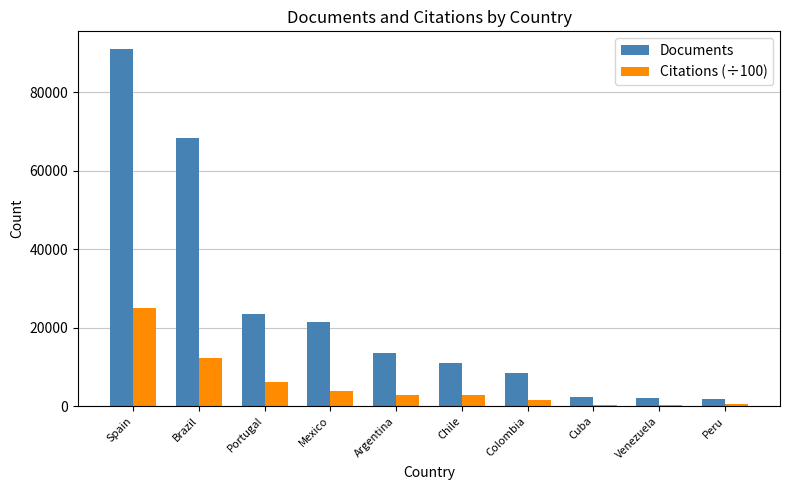

What is the maximum value for Documents?

90915.0